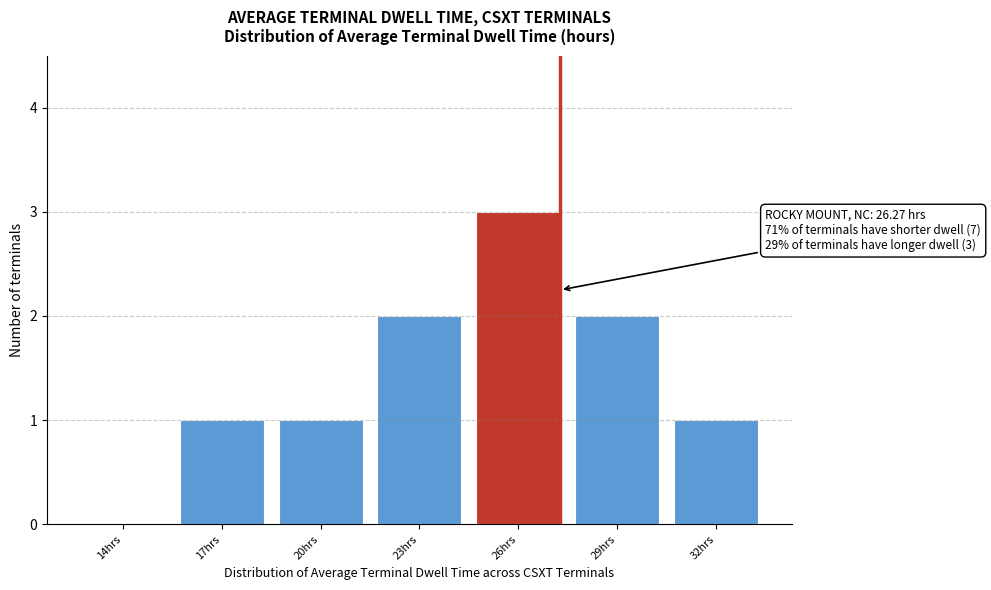

Reading right to left, what are all the values shown in this chart?

32hrs=1	29hrs=2	26hrs=3	23hrs=2	20hrs=1	17hrs=1	14hrs=0